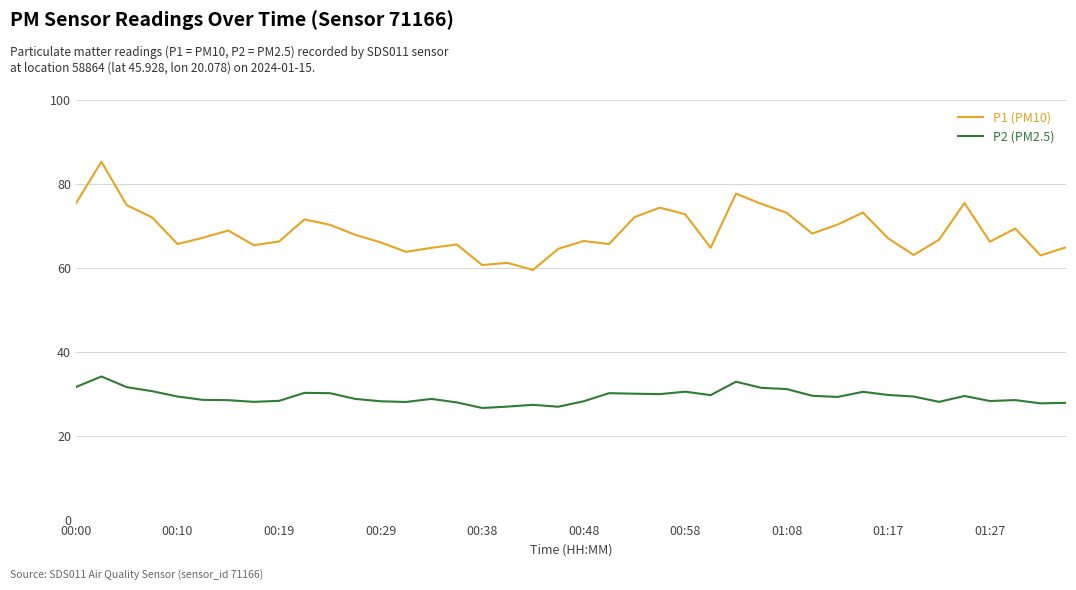

What are all the series names shown in the legend?

P1 (PM10), P2 (PM2.5)